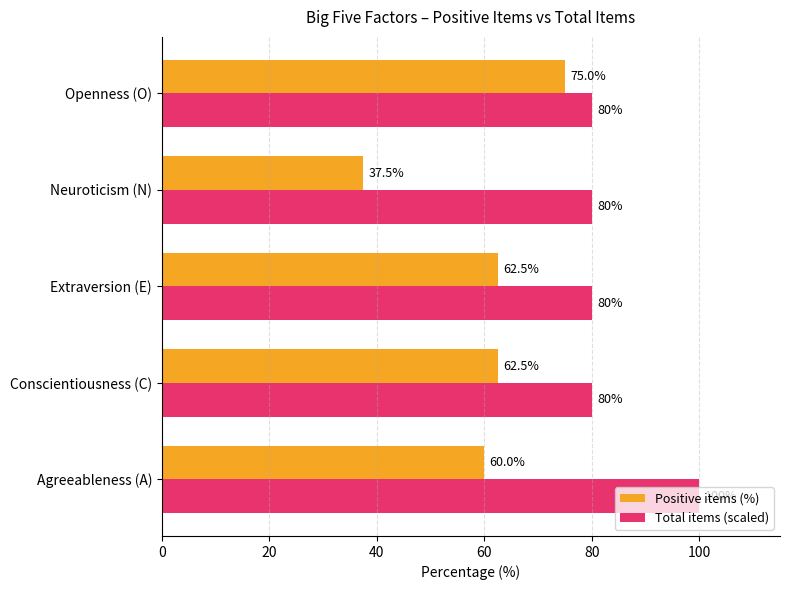

What value does the Positive items (%) series have at Openness (O)?

75.0